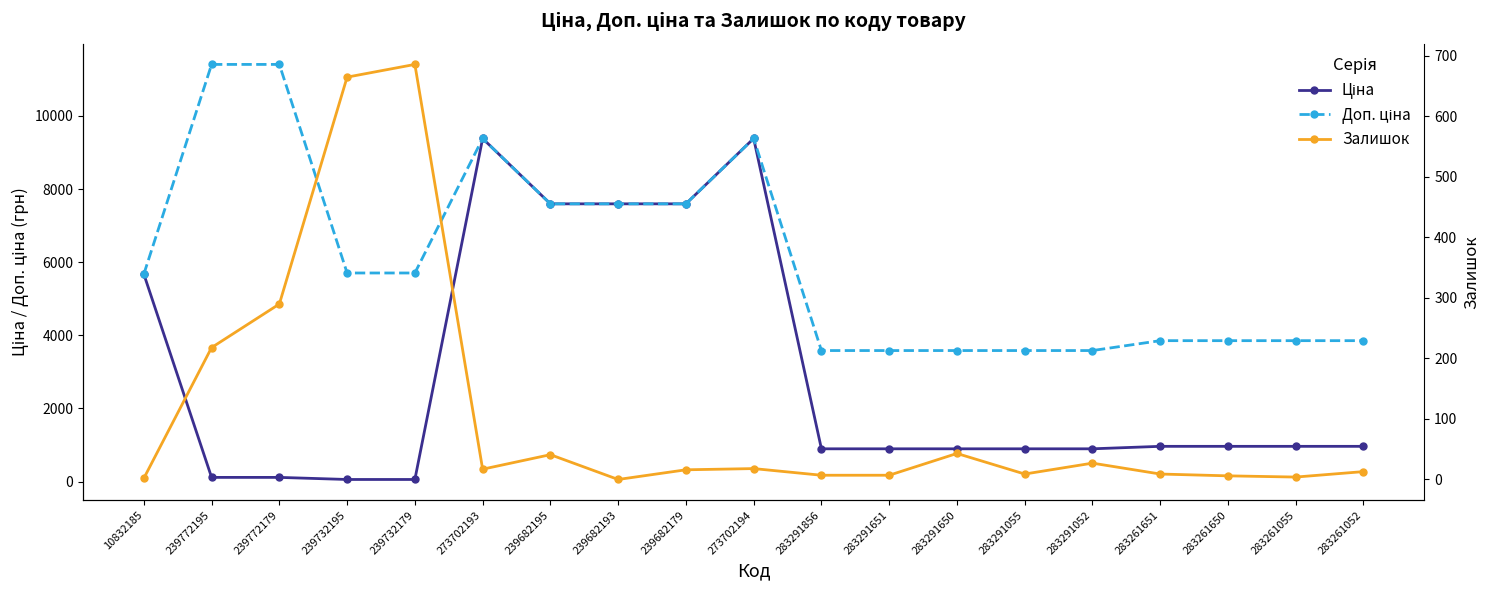

Which series has the largest range (max minus min)?

Ціна